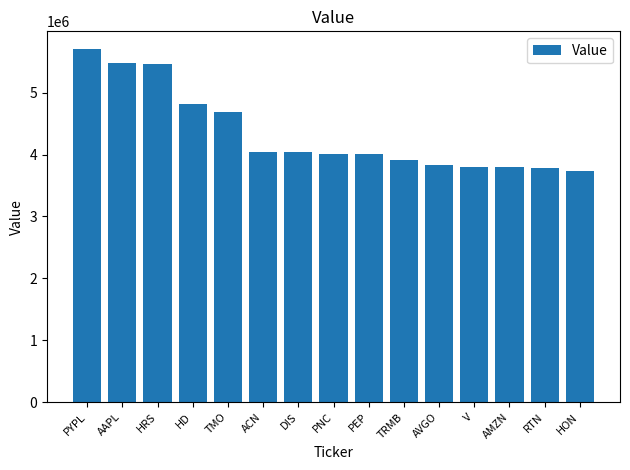

How many values are below 4009000?

7